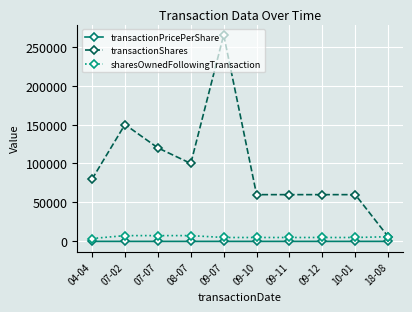

Does the chart have visible grid lines?

Yes